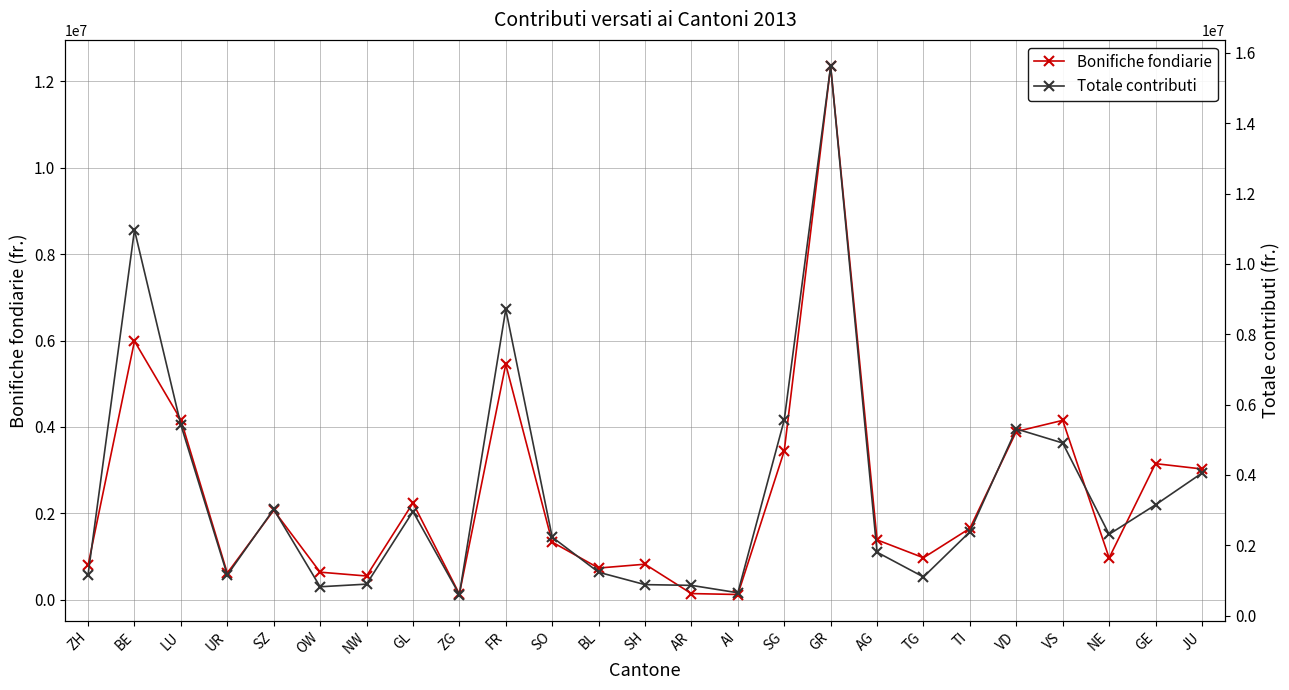

What position from the right is AR?

12